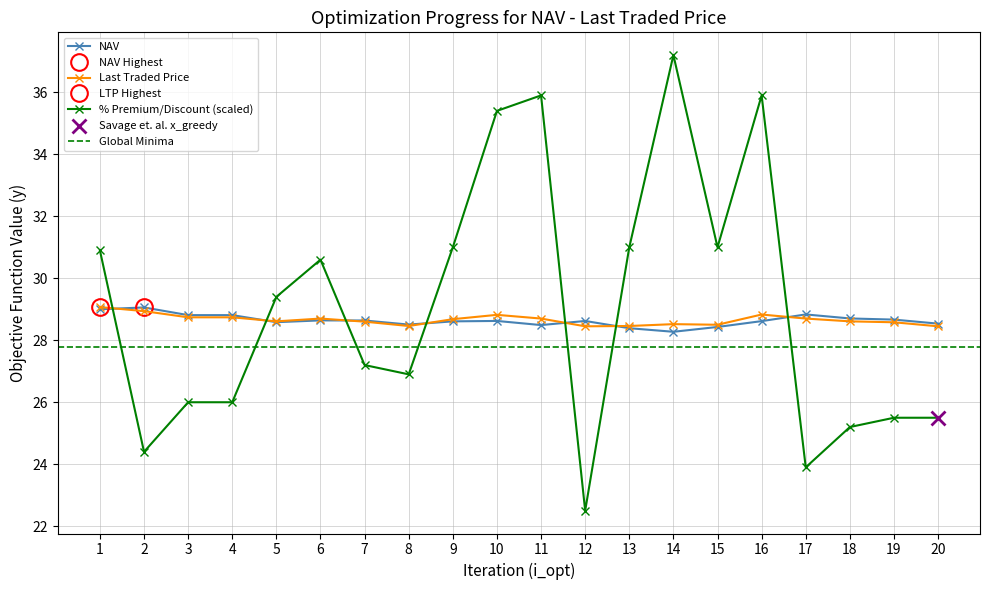

What is the minimum value for % Premium/Discount (scaled)?

22.5